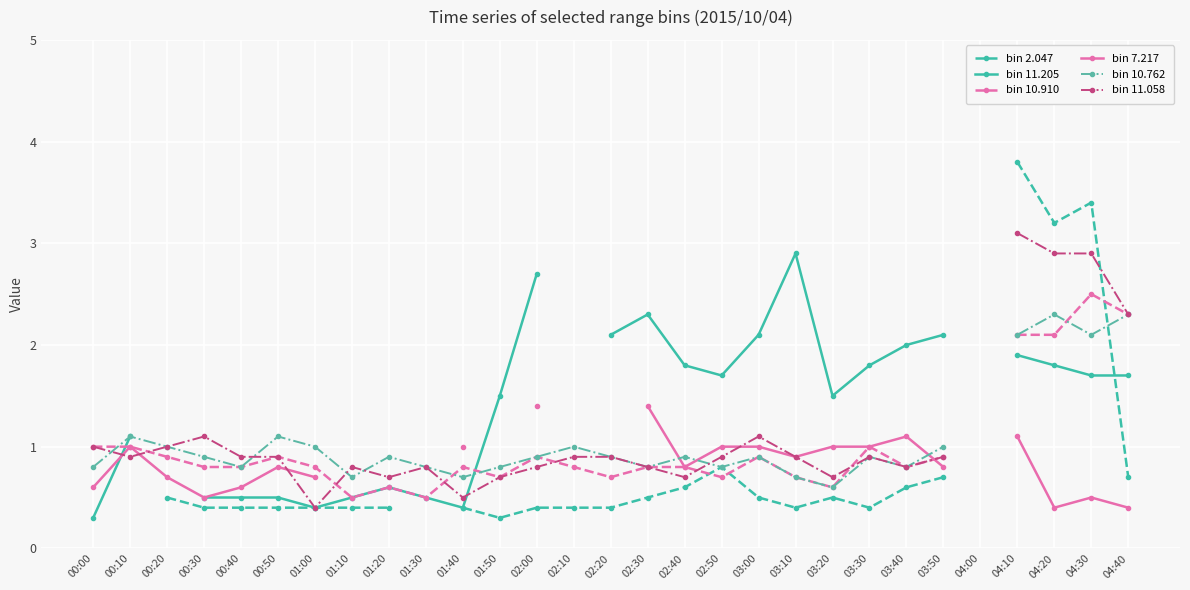

At which label does bin 11.205 first exceed 1?

00:10